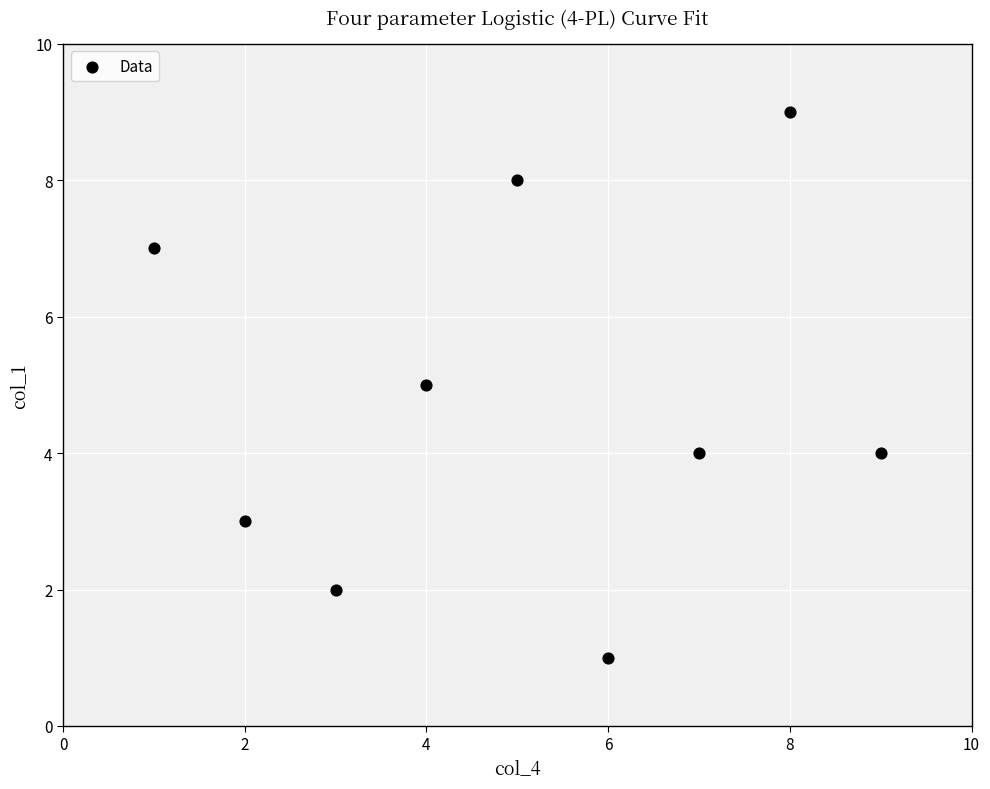

What is the range of Y values (max minus min)?

8